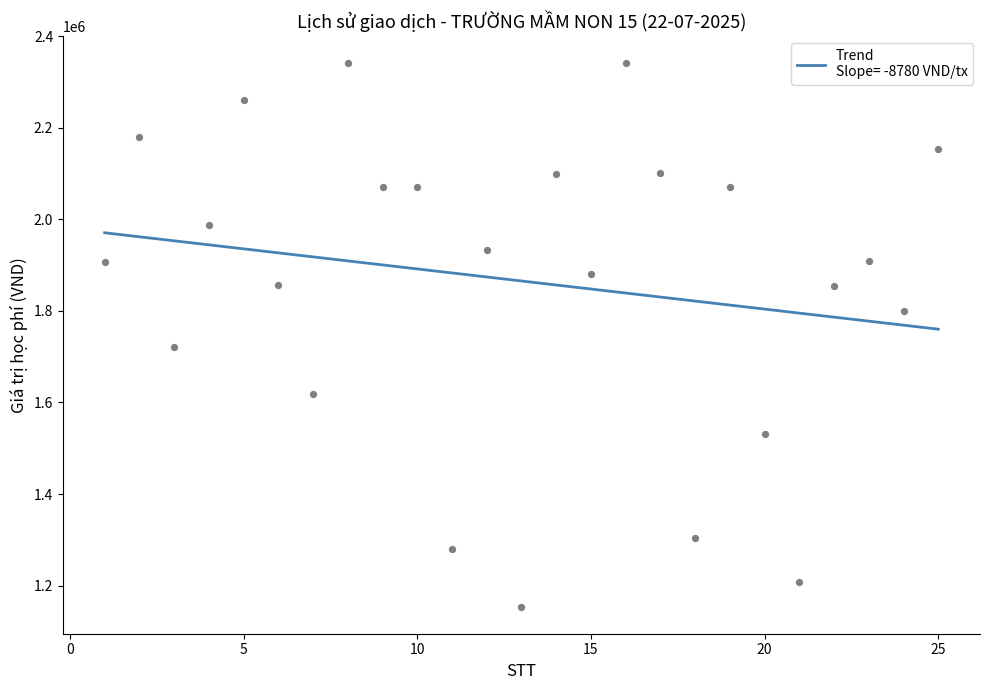

What is the change in value from 6 to 19?

+214000